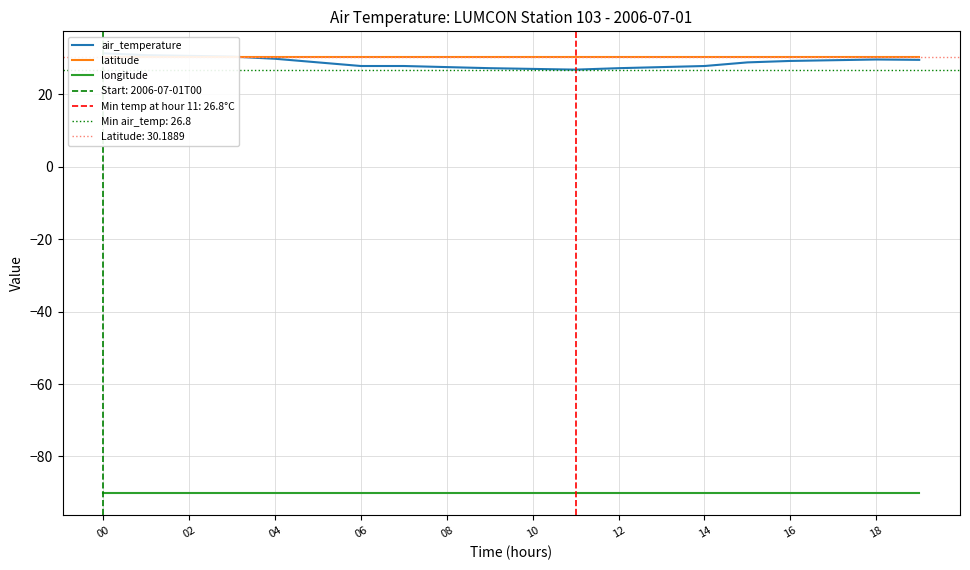

Count the number of data series in this chart.

3